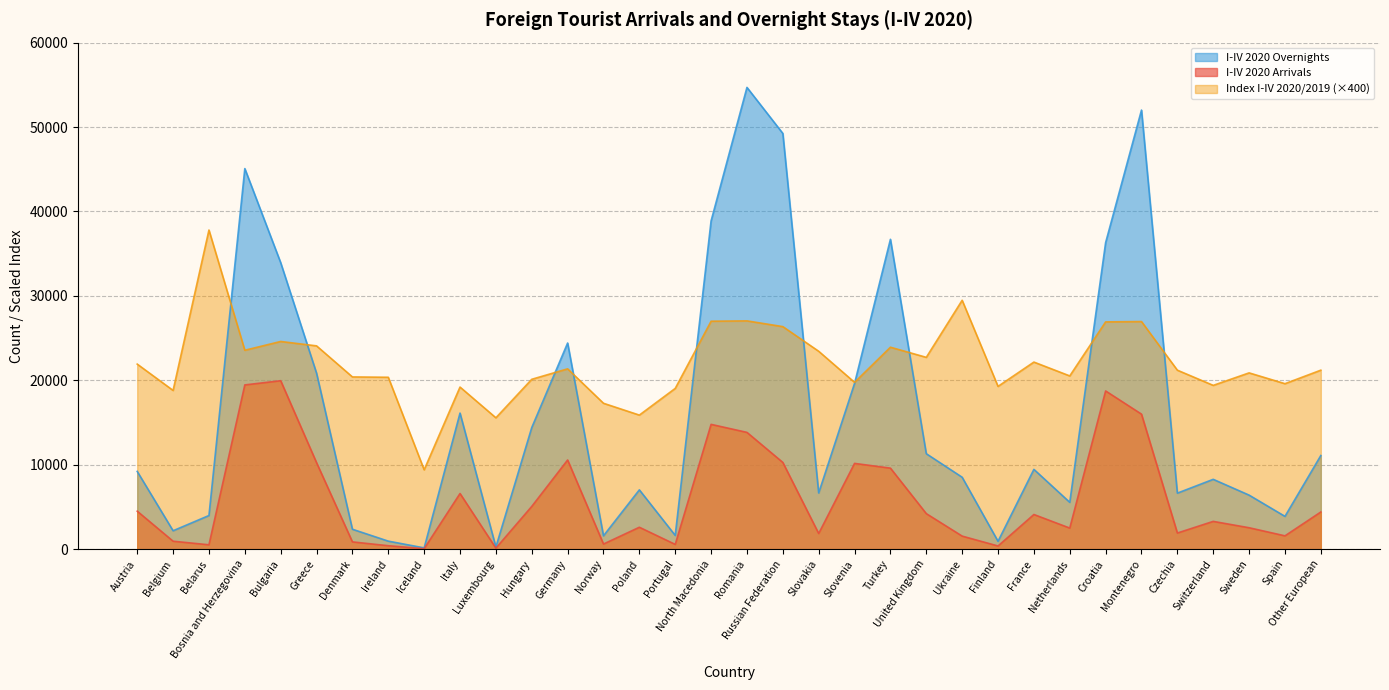

List the series in order of their peak value, highest first.

I-IV 2020 Overnights, Index I-IV 2020/2019 (×400), I-IV 2020 Arrivals